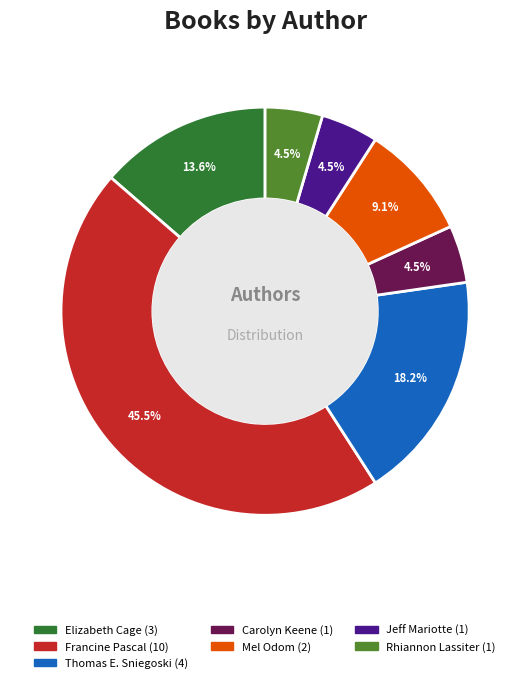

Does any single category account for the majority?

No